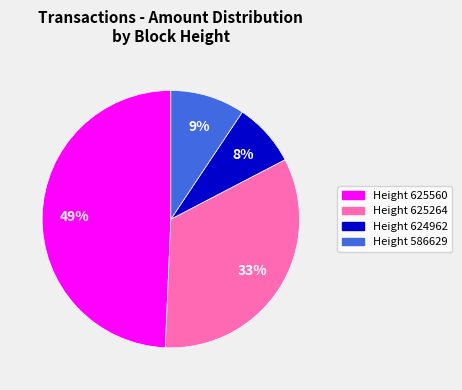

To the nearest percent, what is the average slice percentage?

25%